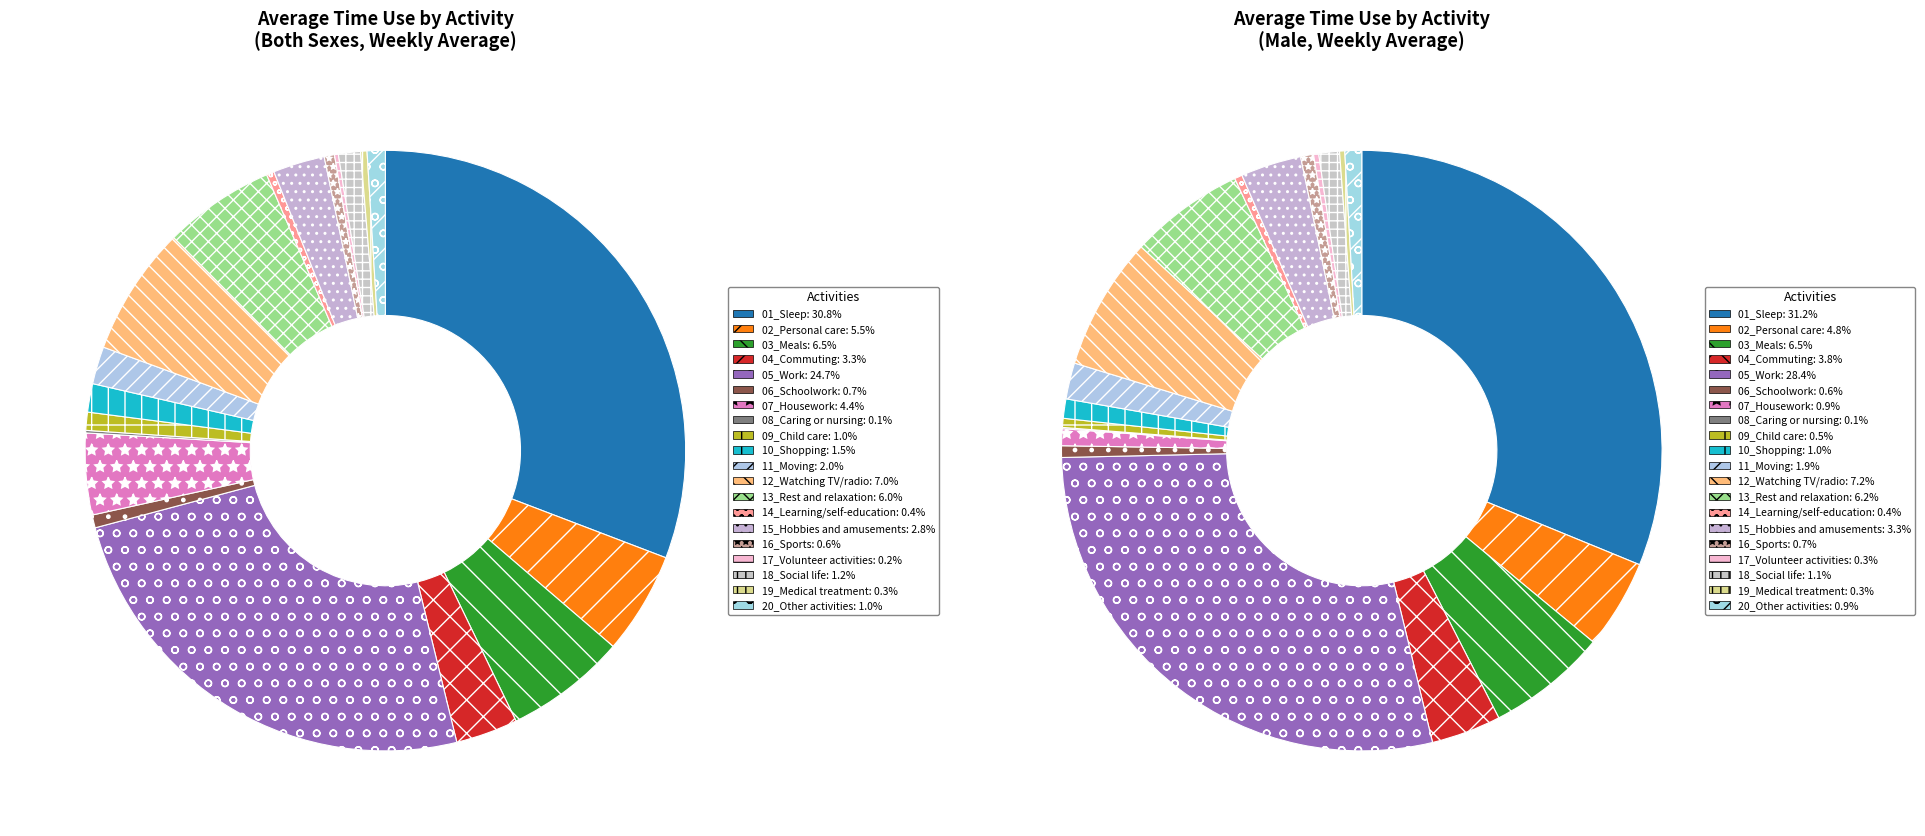

What is the total percentage of 17_Volunteer activities and 20_Other activities?

1.2%